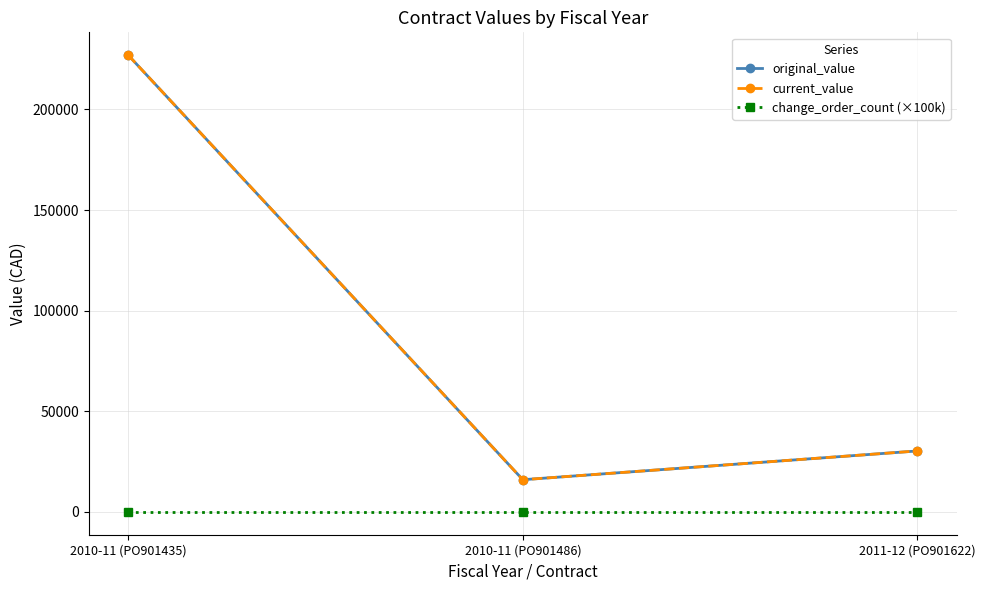

What is the difference between the highest and lowest values at 2010-11 (PO901435)?

226980